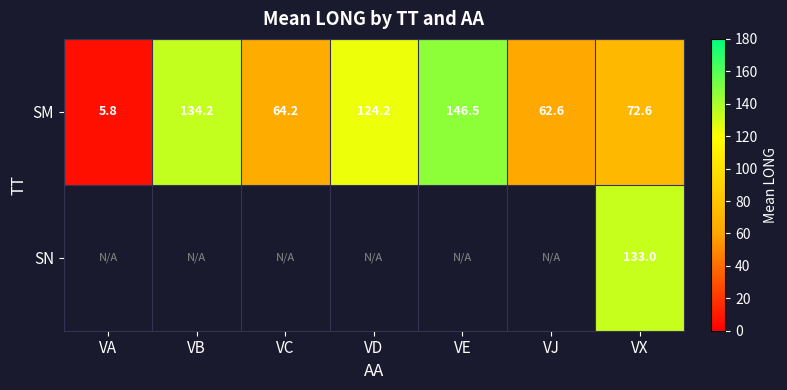

At which label is SM closest to 76?

VX